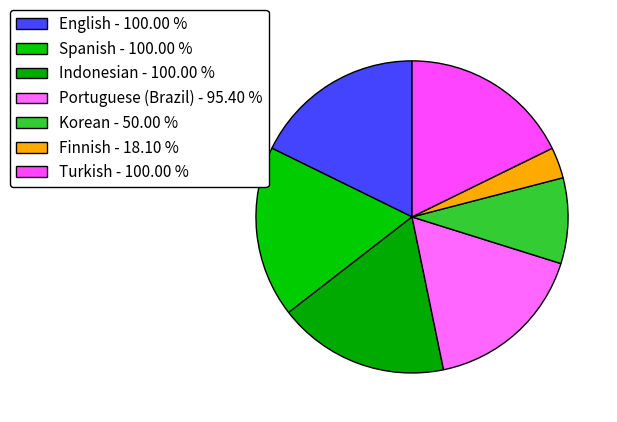

Is Turkish the majority of the pie?

No